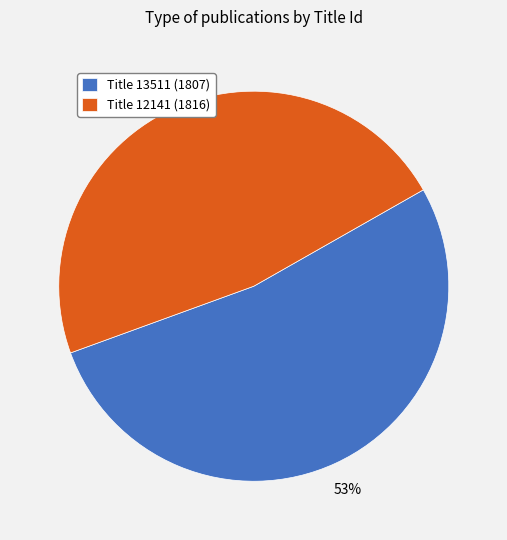

What is the largest slice in the pie chart?

Title 13511 (1807)